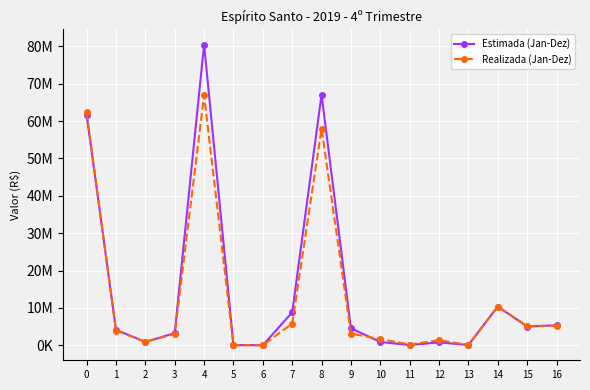

At which label does Estimada (Jan-Dez) reach its minimum?

6